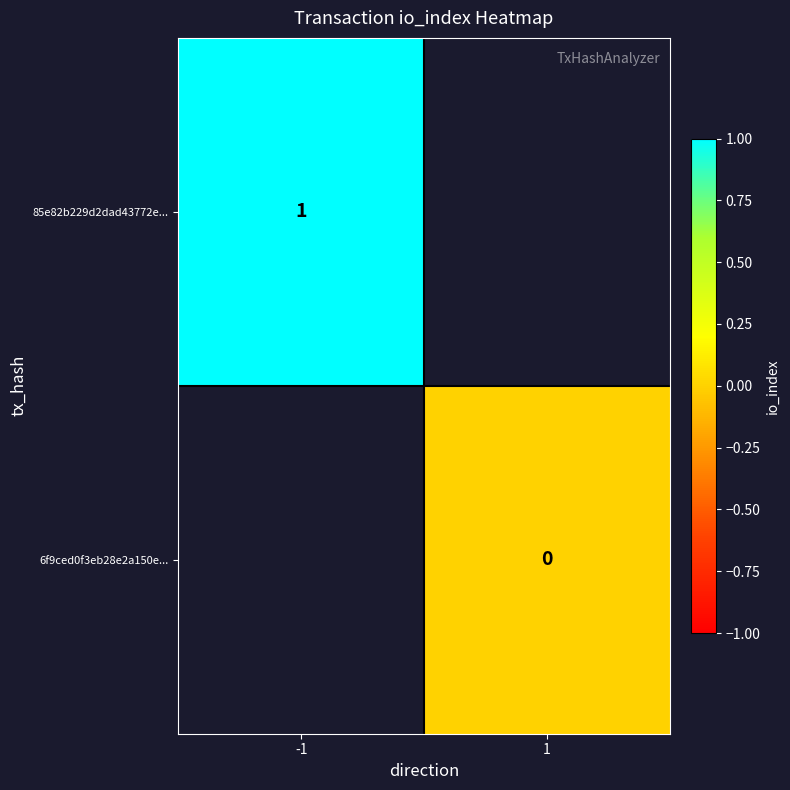

Is the value of 85e82b229d2dad43772e... at -1 greater than the value of 6f9ced0f3eb28e2a150e... at 1?

Yes